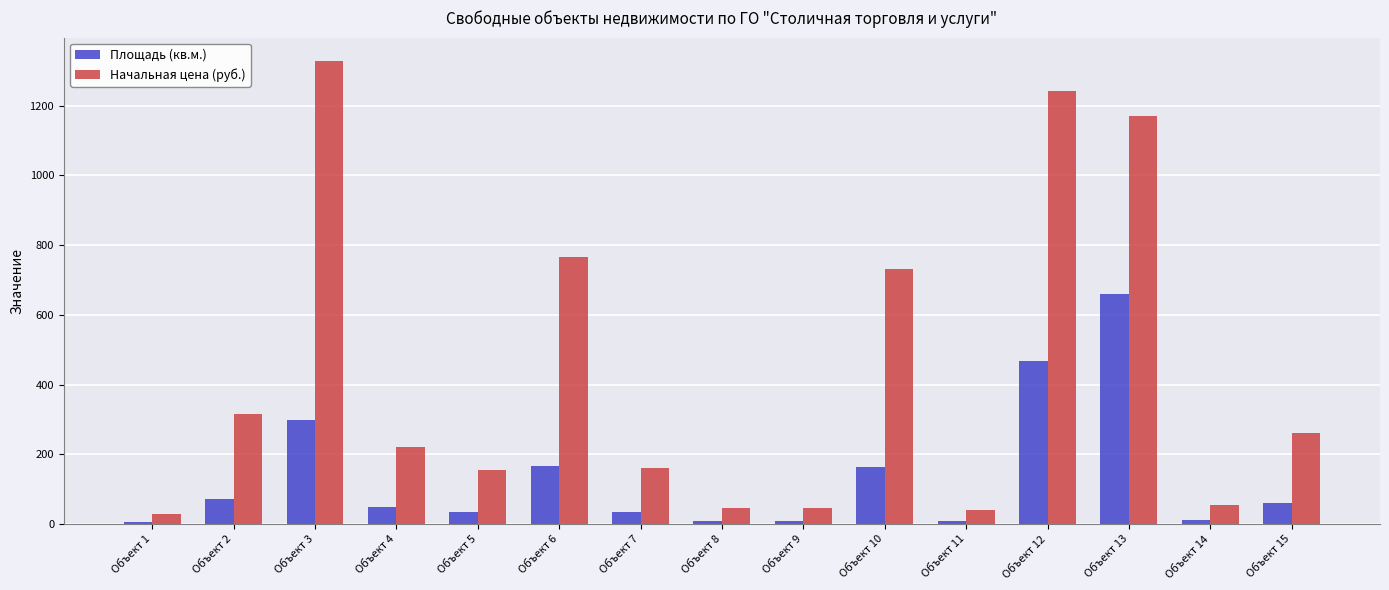

At how many categories does at least one series exceed 503?

5